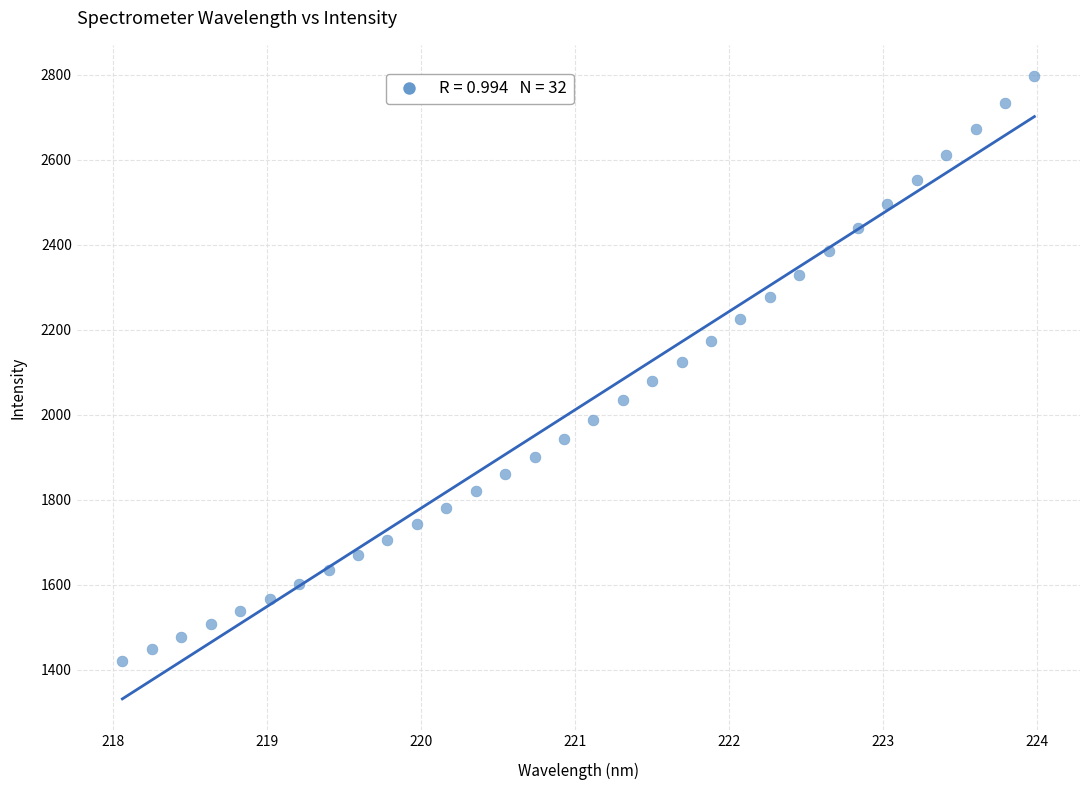

What is the range of X values (max minus min)?

5.9